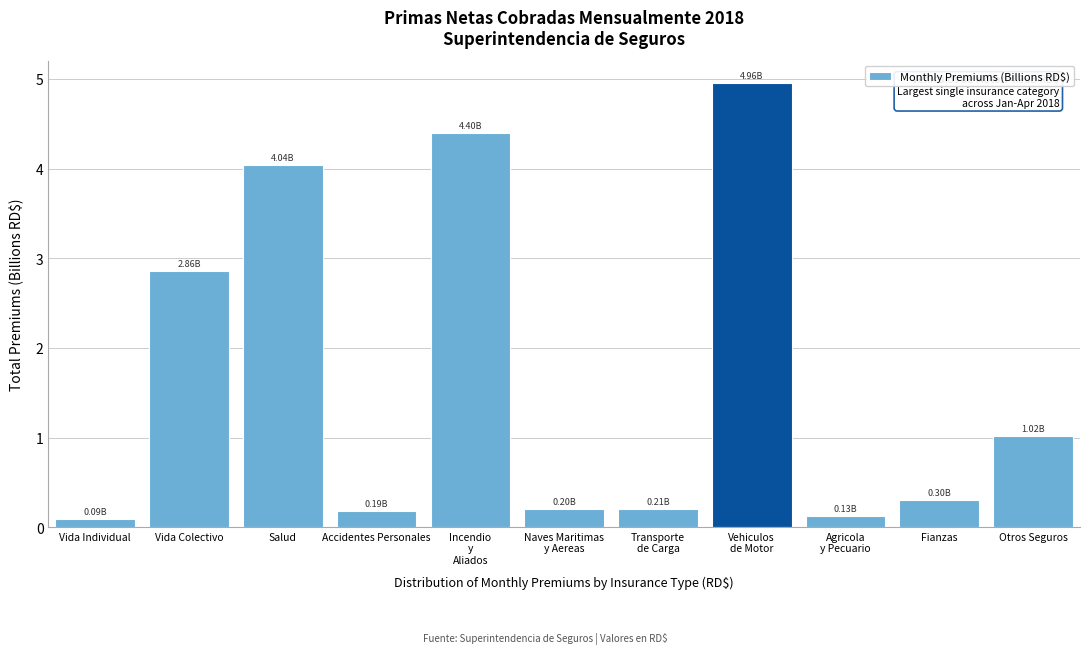

Where is the data nearest to the value 2?

Vida Colectivo